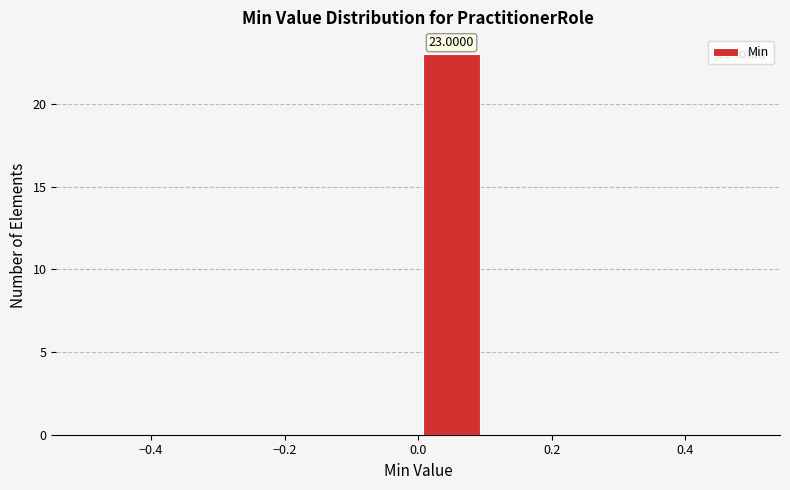

Which range on the x-axis has the tallest bar?

0.0 to 0.1